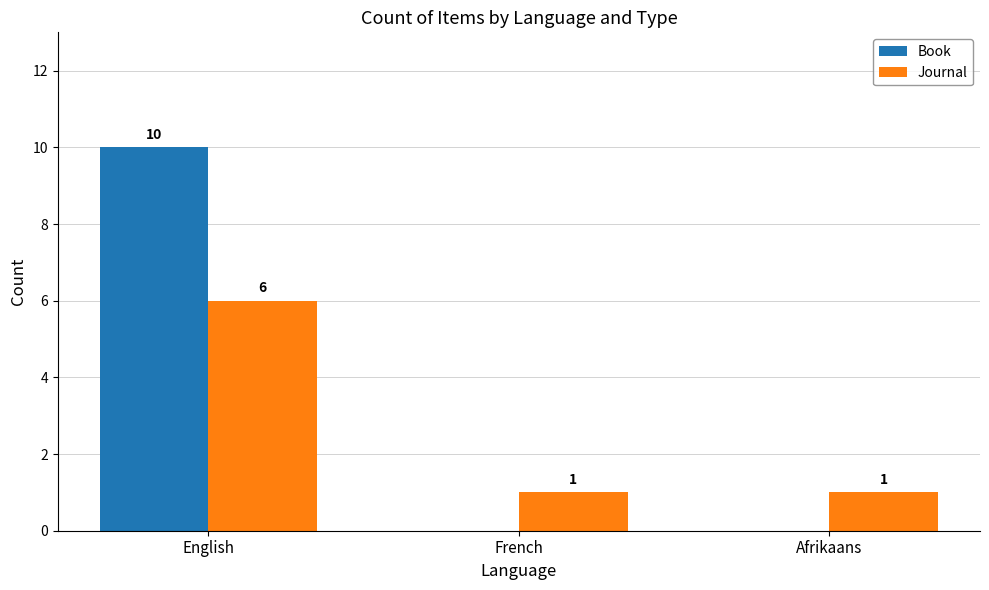

Which label corresponds to the largest value in the chart?

English